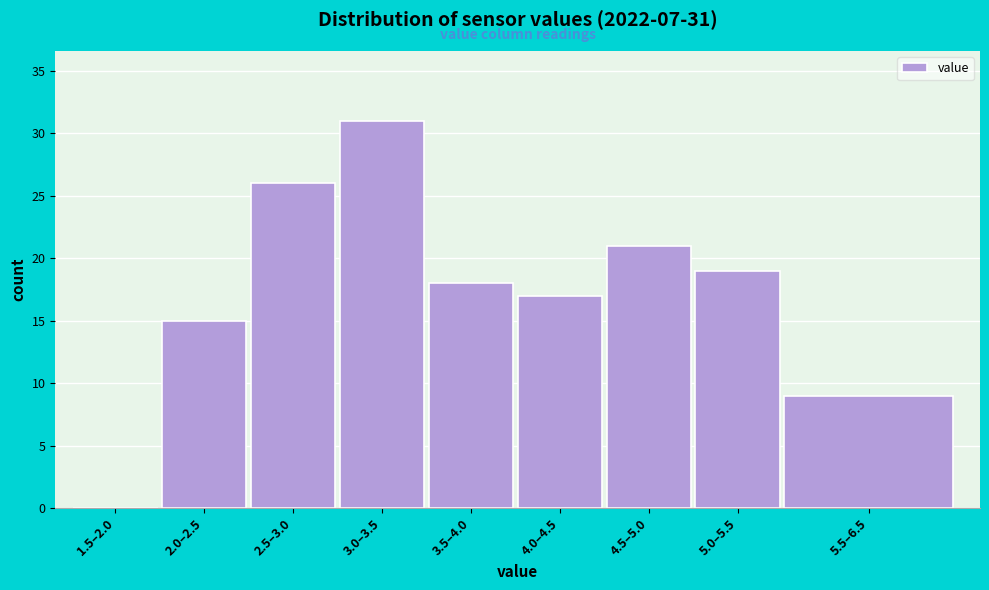

Reading right to left, extract all data points from this chart.

5.5–6.5=9	5.0–5.5=19	4.5–5.0=21	4.0–4.5=17	3.5–4.0=18	3.0–3.5=31	2.5–3.0=26	2.0–2.5=15	1.5–2.0=0